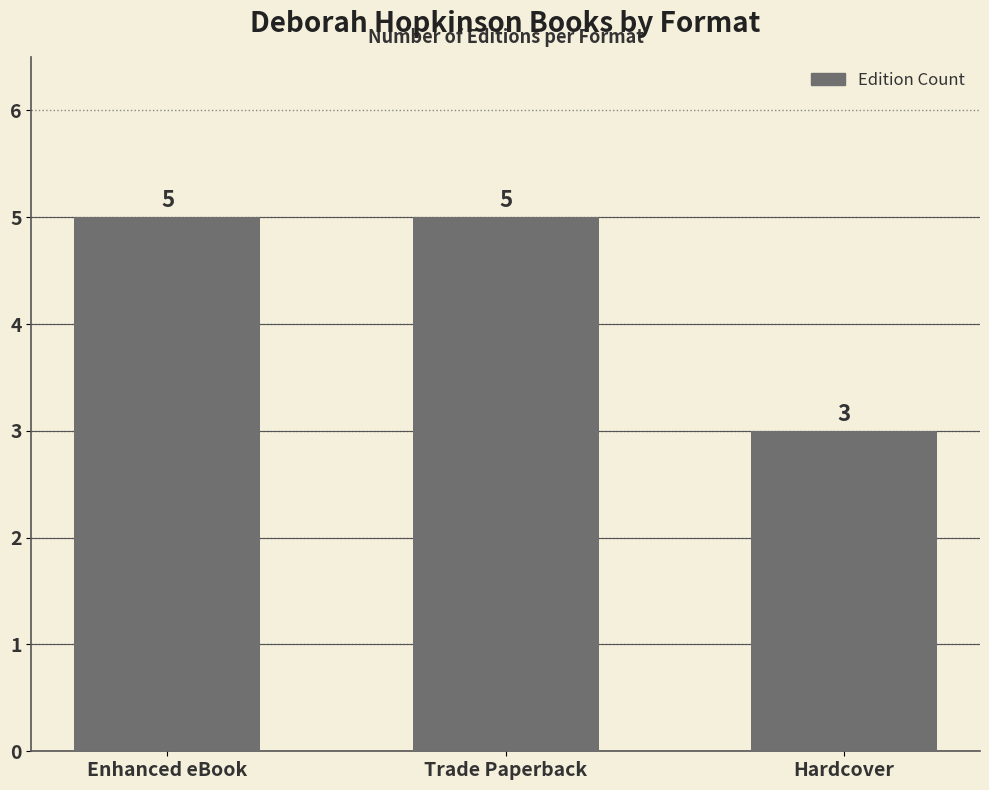

Approximately how many times larger is the value at Enhanced eBook compared to Trade Paperback?

1.0